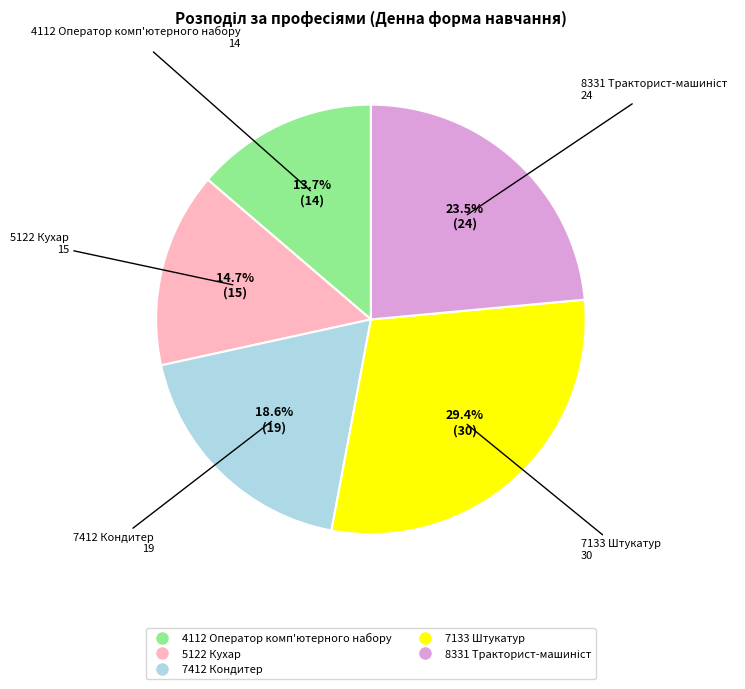

How many slices are in this pie chart?

5